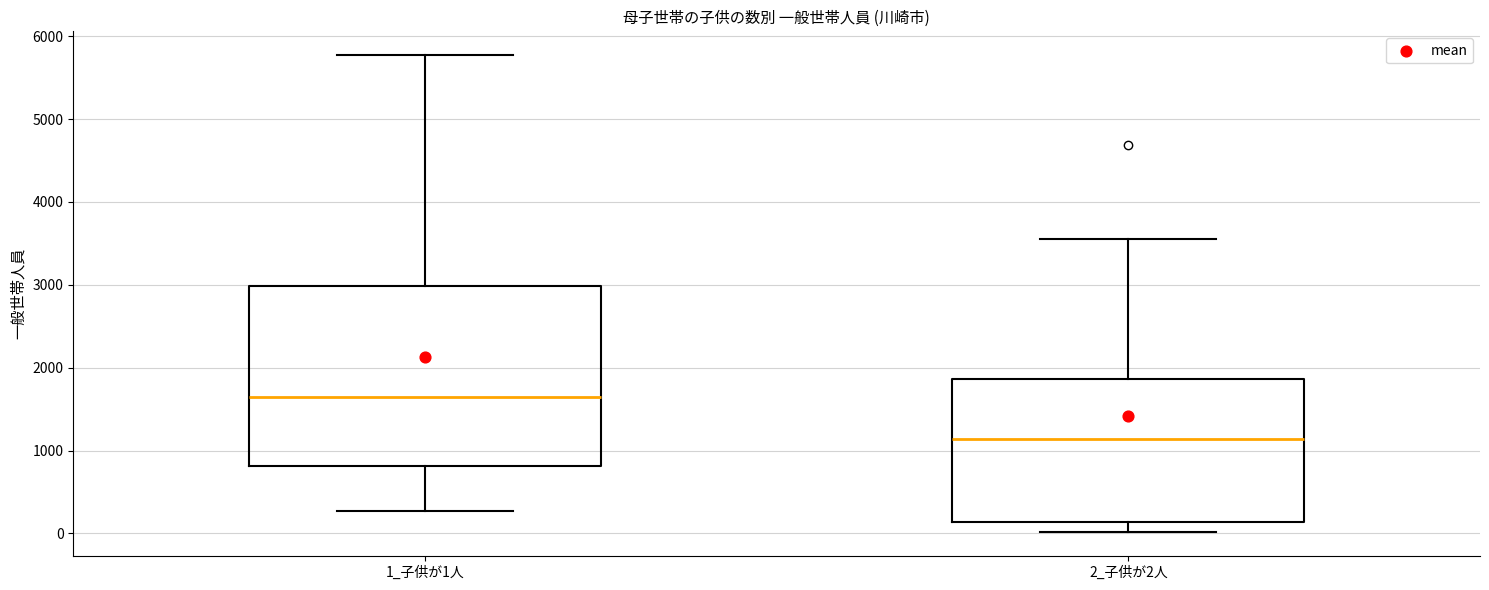

Reading left to right, transcribe this box plot: for each box, give where its median line is, the range the box spans, and where its two whiskers end, as read against the y-axis. The values are not printed on the chart, so give them approximately, as read against the axis.

1_子供が1人: median 1600, box 800 to 3000, whiskers 300 to 5800
2_子供が2人: median 1100, box 100 to 1900, whiskers 0 to 3500